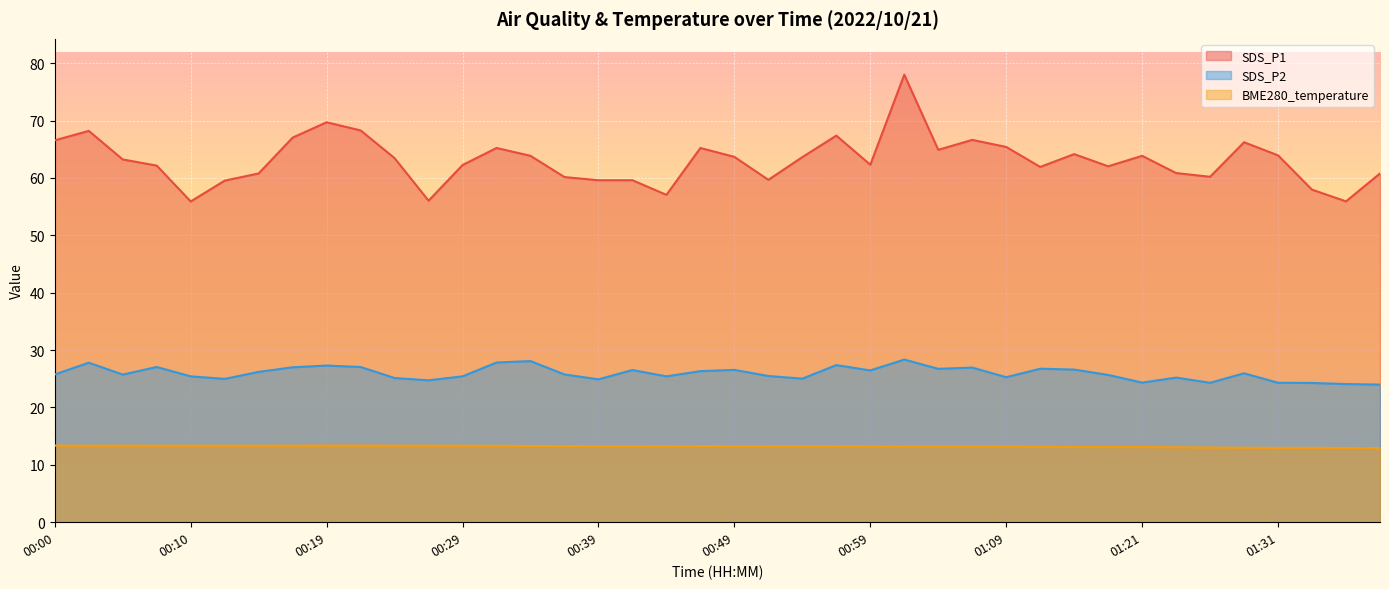

Is it true that SDS_P1 equals 63.9 at 00:34?

True